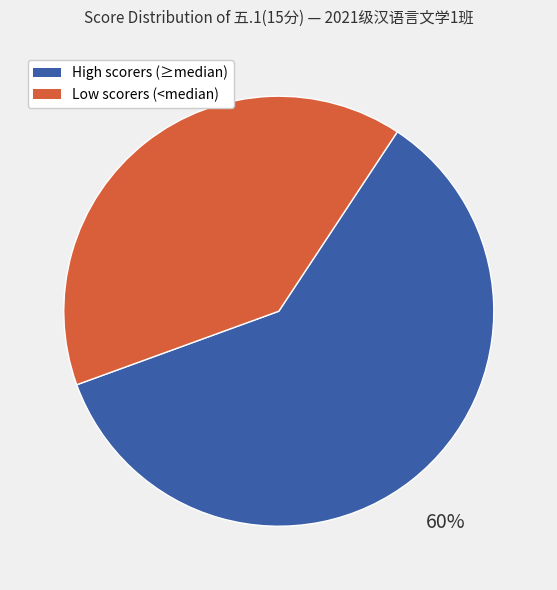

To the nearest percent, what is the difference between the largest and smallest slice percentages?

20%